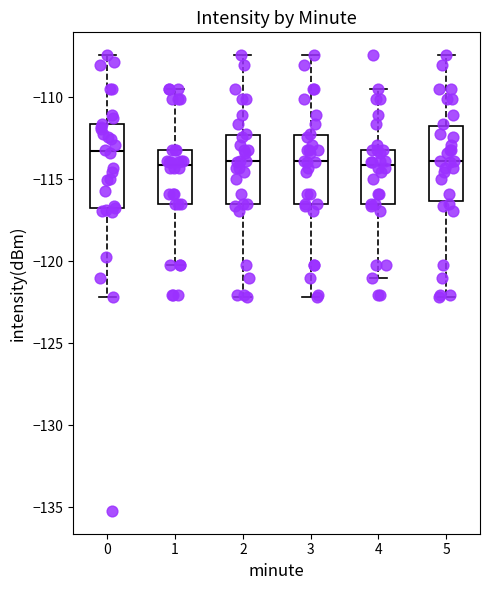

Where does the median line of the box at x = 3 sit on the y-axis? The values are not printed on the chart, so give them approximately, as read against the axis.

-114.0